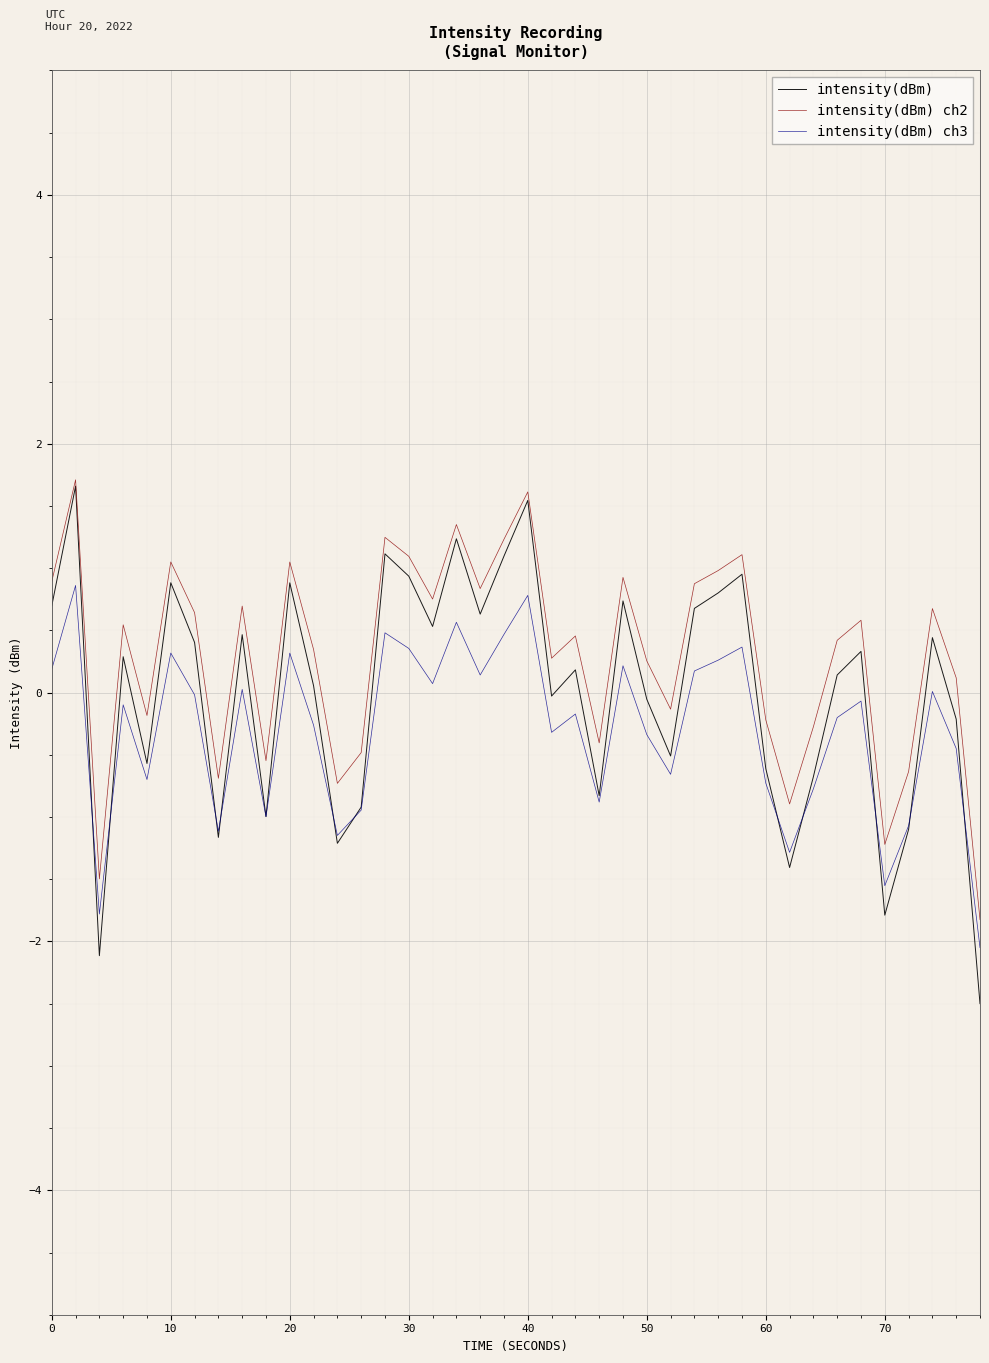

What are all the series names shown in the legend?

intensity(dBm), intensity(dBm) ch2, intensity(dBm) ch3